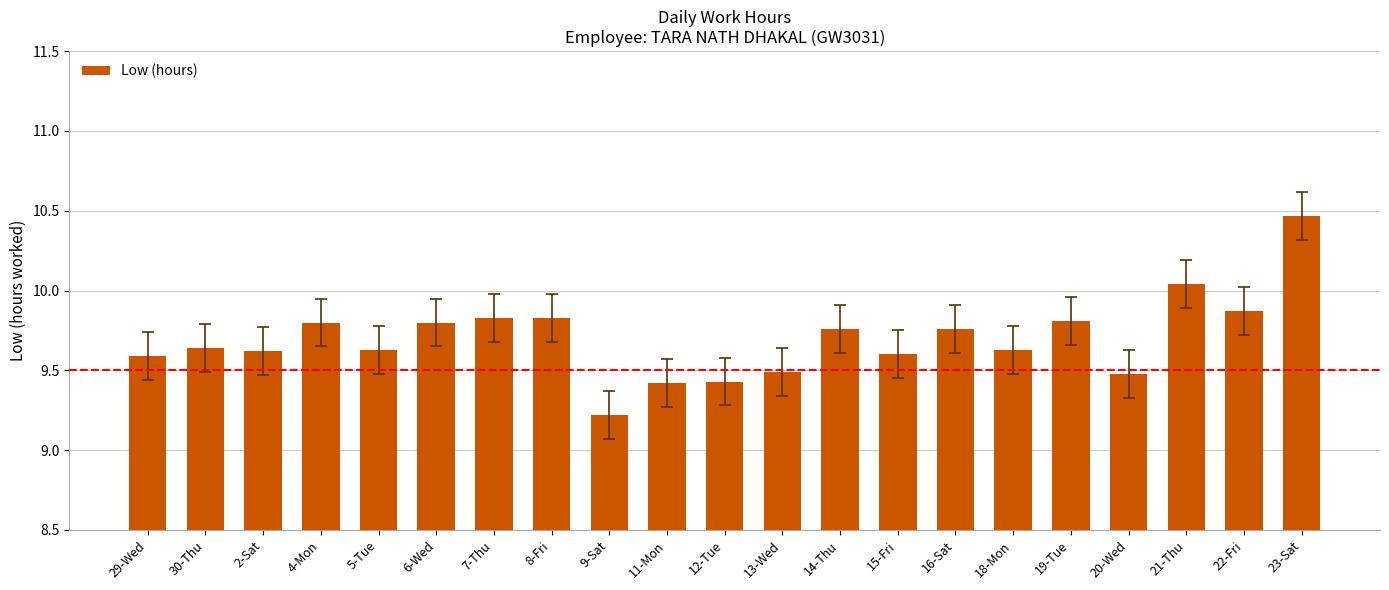

What is the average value?

9.7